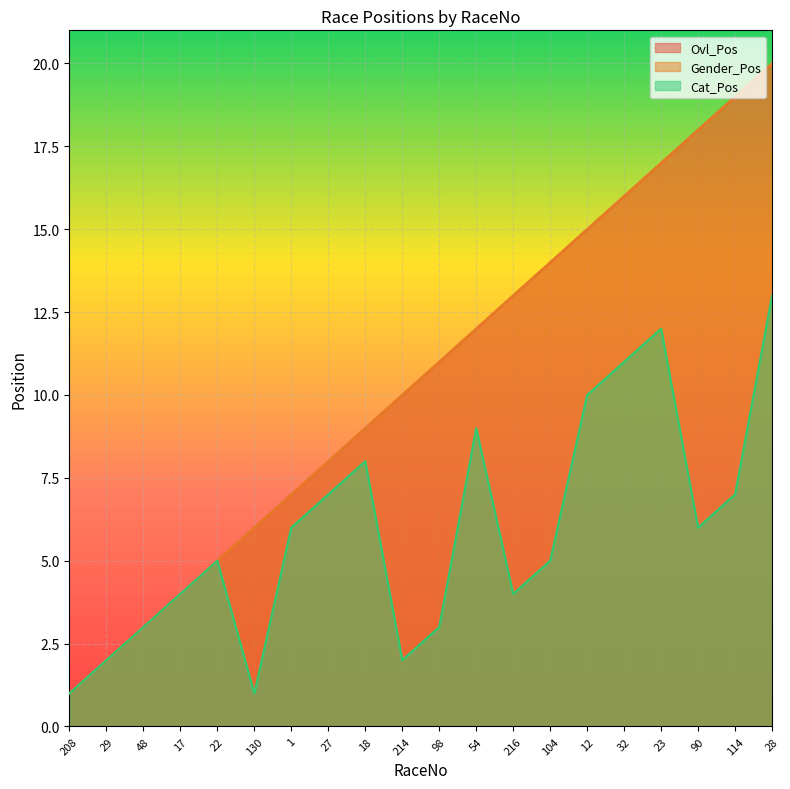

True or false: Cat_Pos has more than 0 interior local peaks.

True